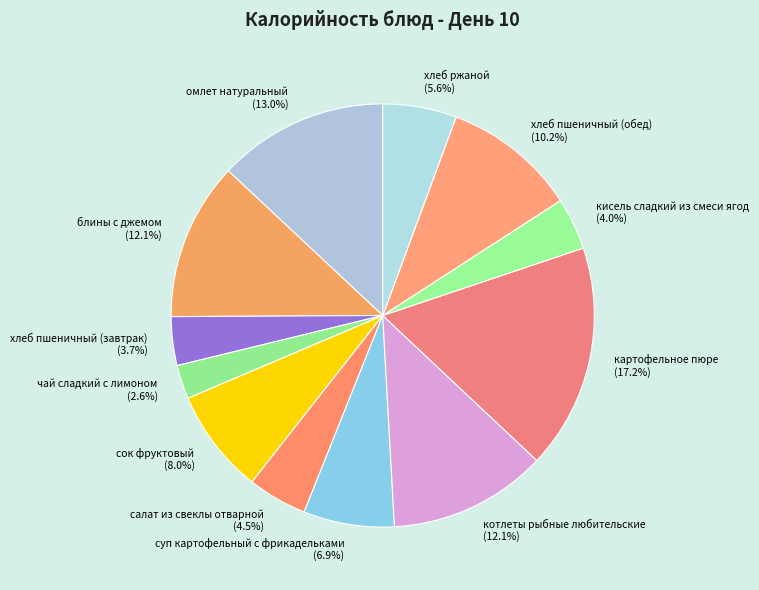

Which category has the smallest portion of the pie?

чай сладкий с лимоном